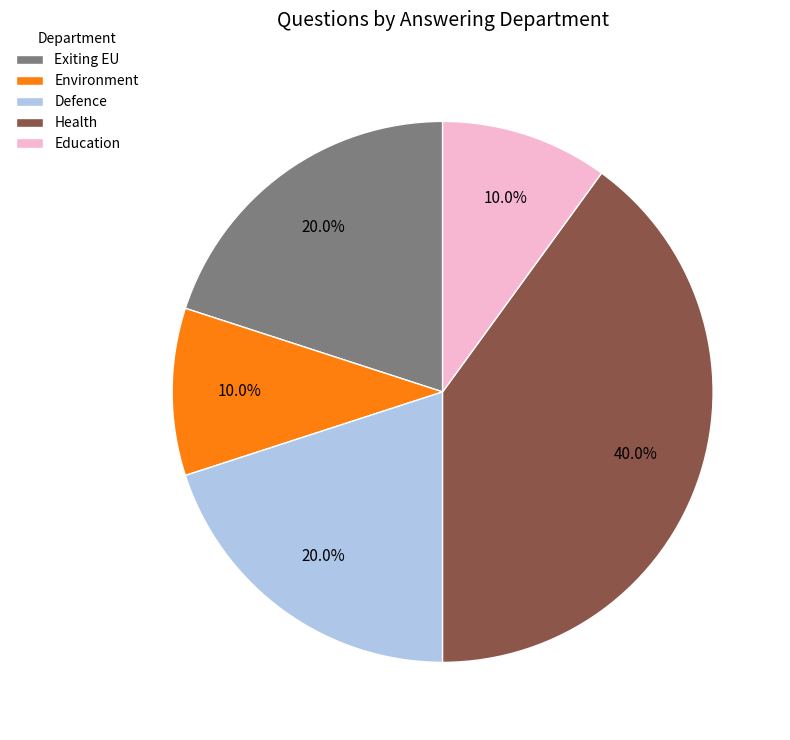

What is the total percentage of Defence and Environment?

30.0%